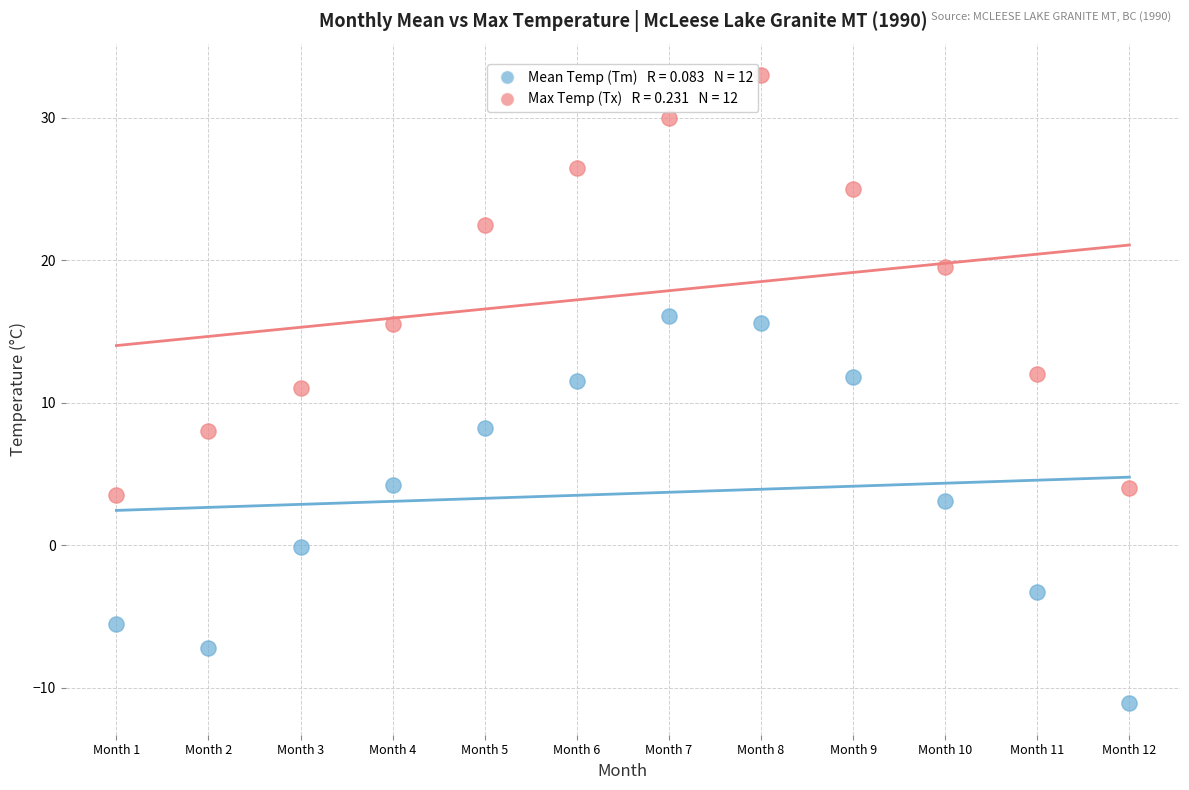

Across all data points, what is the range of X values (max minus min)?

11.0